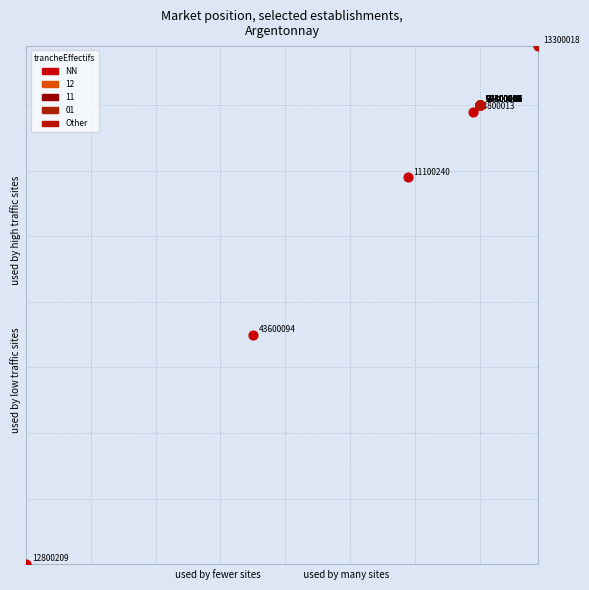

Which series reaches the minimum Y coordinate?

NN